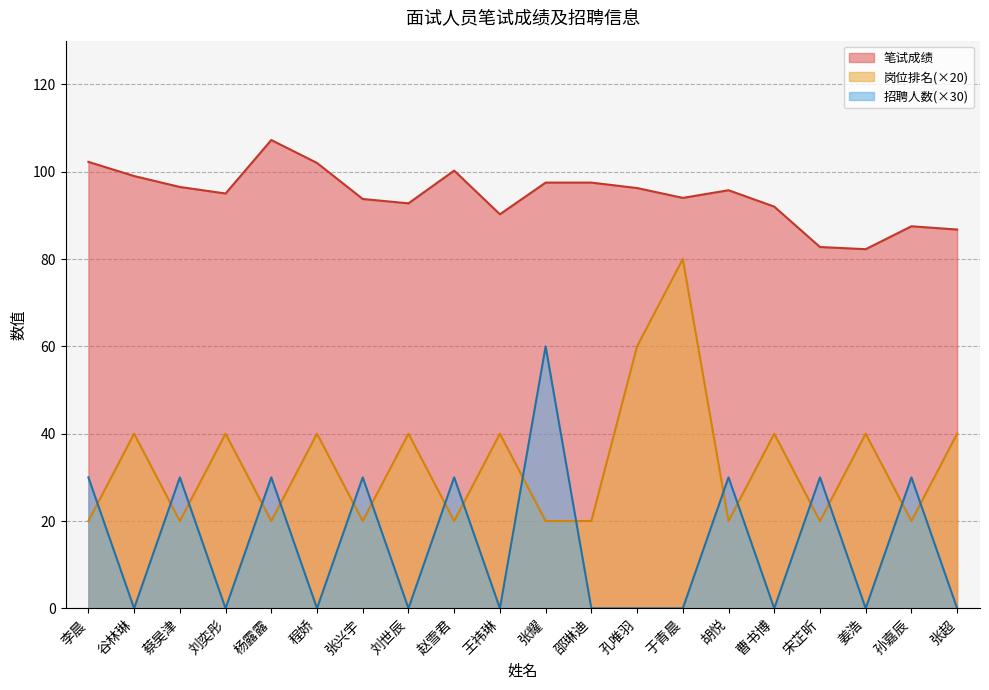

What is the average value of the 岗位排名 series?

33.0